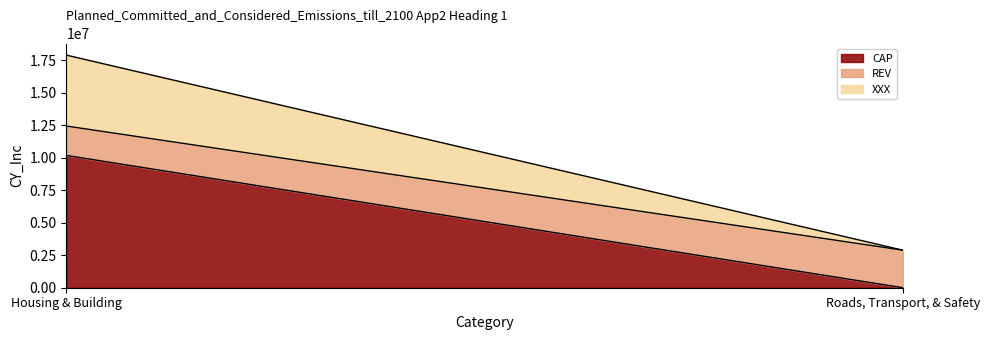

Read the XXX value at Housing & Building.

5454600